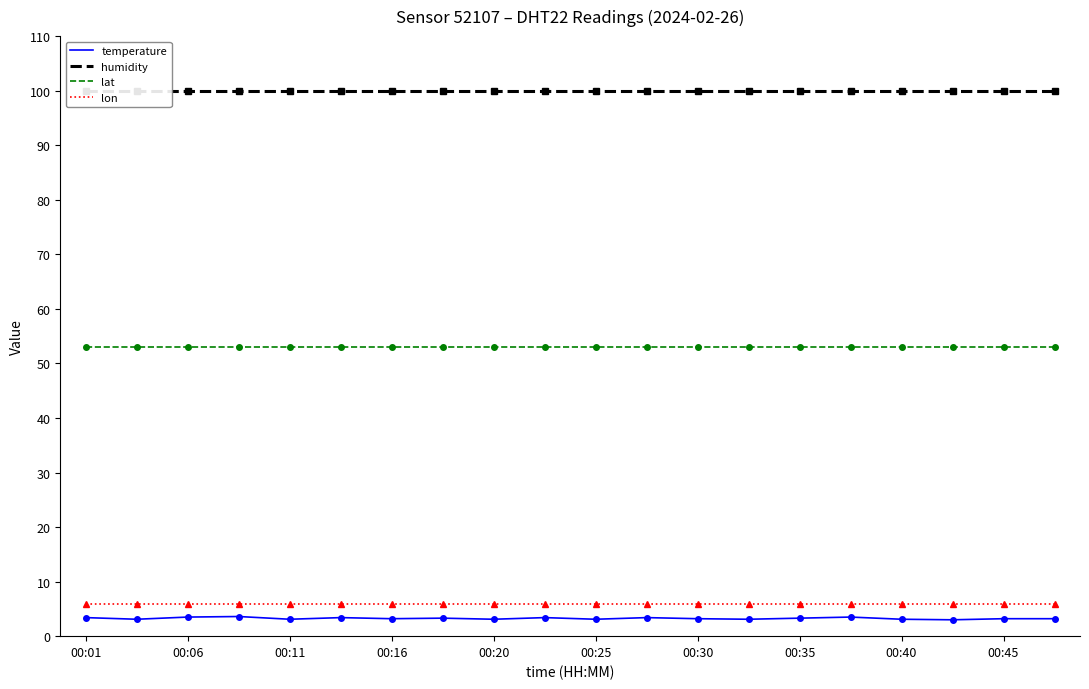

True or false: lat and lon intersect in this chart.

False